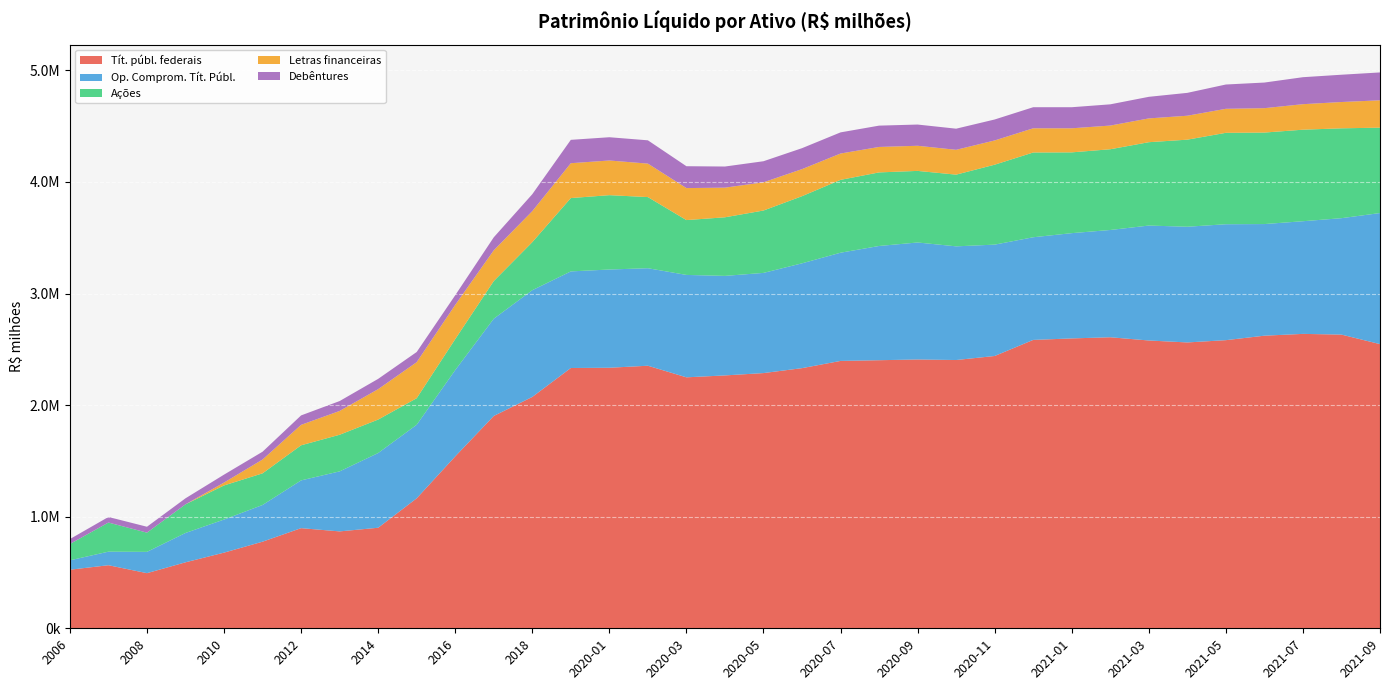

Reading left to right, list all the values displayed in this chart.

Tít. públ. federais: 524936.9	565235.1	494034.2	591345.4	678049.7	776166.2	897440.9	868339.8	901117.1	1164831.9	1540511.4	1902771.4	2073454.0	2332588.5	2334896.6	2352944.5	2249047.1	2266188.6	2287124.9	2331332.9	2396022.4	2402393.2	2409004.6	2404145.5	2440286.3	2584339.1	2597737.4	2608106.6	2579178.3	2561663.0	2582080.4	2622205.0	2638355.4	2631989.9	2546618.1
Op. Comprom. Tít. Públ.: 84351.5	121396.7	190918.2	262899.3	296547.9	328972.5	428014.1	537854.0	669493.9	659009.0	773482.9	871414.0	956390.5	865665.3	880303.3	873824.3	917660.7	891884.0	897723.3	939389.0	969716.8	1023716.9	1048380.4	1018642.8	997877.0	919935.2	943359.2	961299.6	1029942.8	1036848.5	1038873.2	1000290.9	1009567.3	1043240.9	1174573.4
Ações: 146141.6	260887.0	172145.4	256653.6	305570.2	283483.7	314426.6	328251.9	299901.7	237936.4	277537.5	337563.9	430337.2	657170.9	666292.6	637494.6	491446.5	525052.8	559026.0	601579.3	652896.6	659284.7	641501.4	642531.0	716372.9	759583.1	723914.3	723512.1	746949.7	780342.5	819215.0	819915.9	820258.3	805278.3	765212.1
Letras financeiras: 0.0	0.0	0.0	0.0	25815.6	123863.1	183232.2	213237.4	272473.9	323078.8	306666.0	275529.9	278110.6	312406.8	310664.2	299902.6	286770.1	265657.0	252879.9	242498.8	235959.3	228122.5	225157.2	222551.5	217294.4	216841.9	215663.6	212229.0	213231.4	214495.1	215186.5	218668.7	228596.6	235662.2	245184.7
Debêntures: 44233.7	50087.3	52892.1	53934.0	71002.8	69920.0	84625.2	88646.9	92243.5	91085.8	86427.3	116451.6	151748.7	209400.7	208422.2	208793.0	195954.4	189338.4	188777.6	187723.7	189480.8	191056.0	190245.1	189337.8	187779.1	188881.1	188881.5	190271.0	193432.5	204876.1	217732.8	229591.8	241850.2	244602.1	249741.7